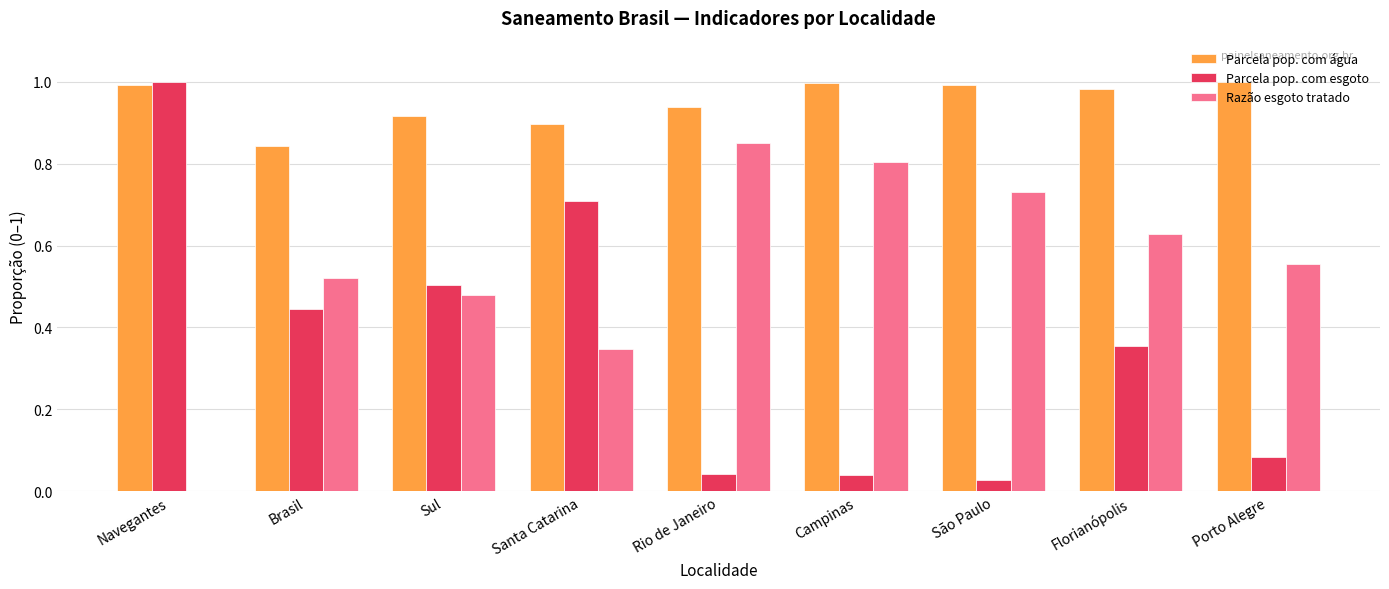

Which series has the largest total across all categories?

Parcela pop. com água